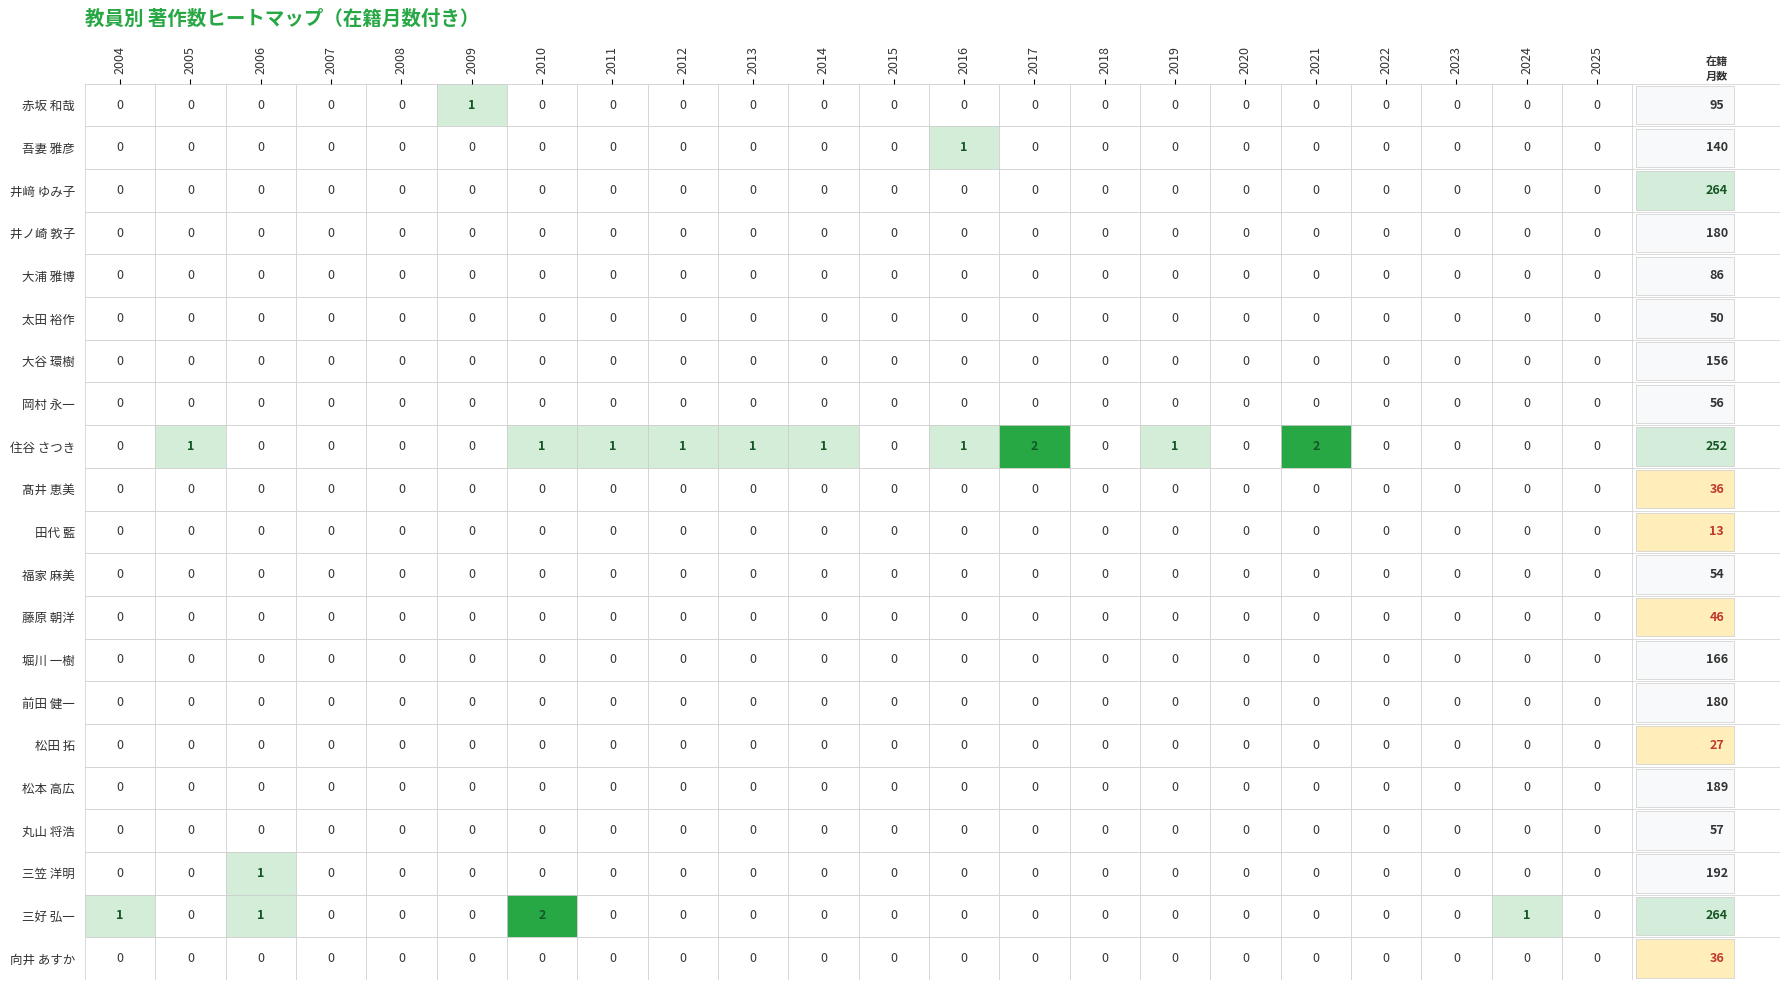

What is the maximum value shown in the chart?

2